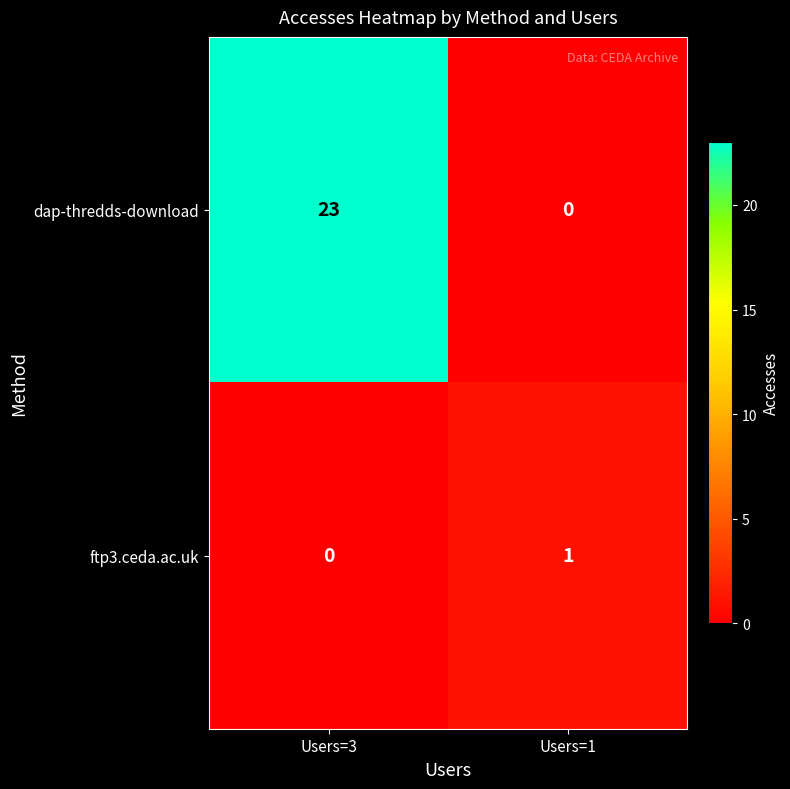

At which label does ftp3.ceda.ac.uk reach its minimum?

Users=3